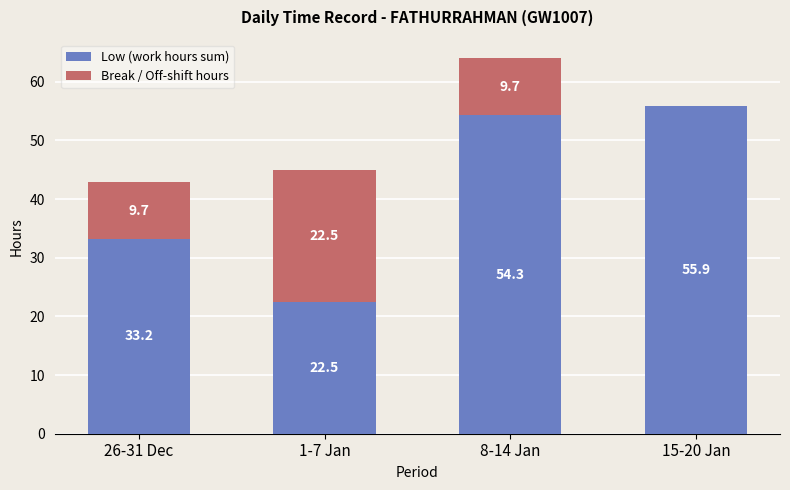

What is the total value across all series at 26-31 Dec?

42.9